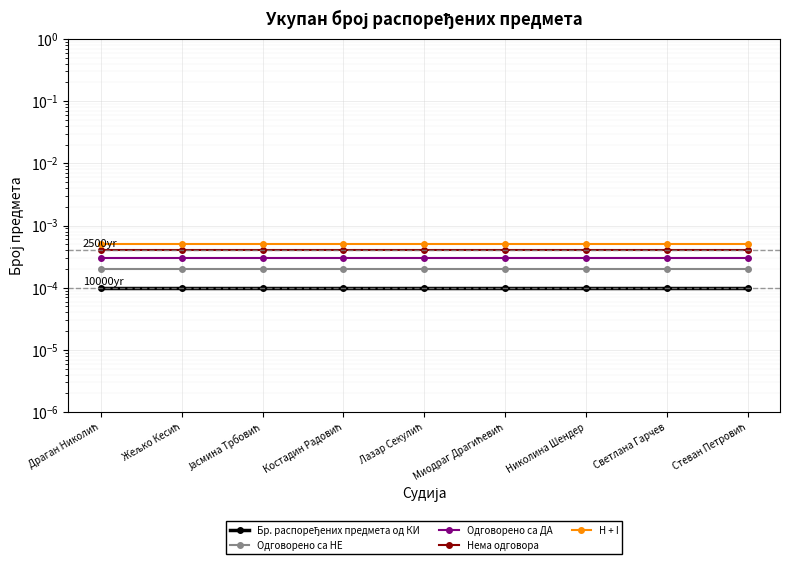

Which label corresponds to the largest value in the chart?

Драган Николић